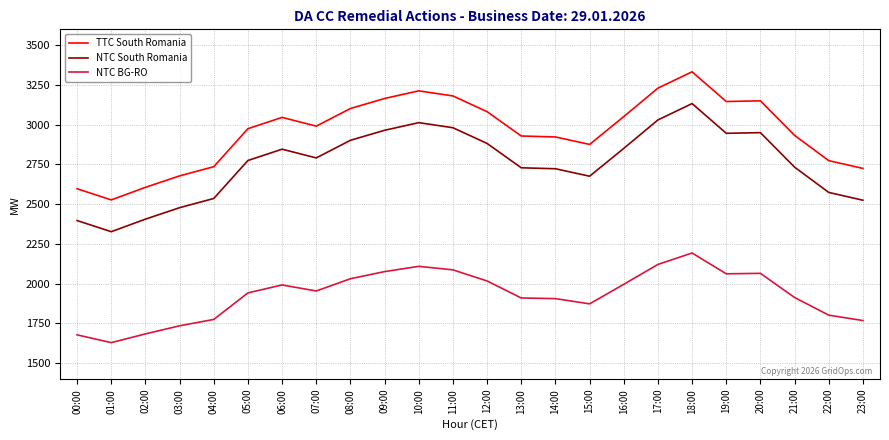

How many lines are shown in the chart?

3